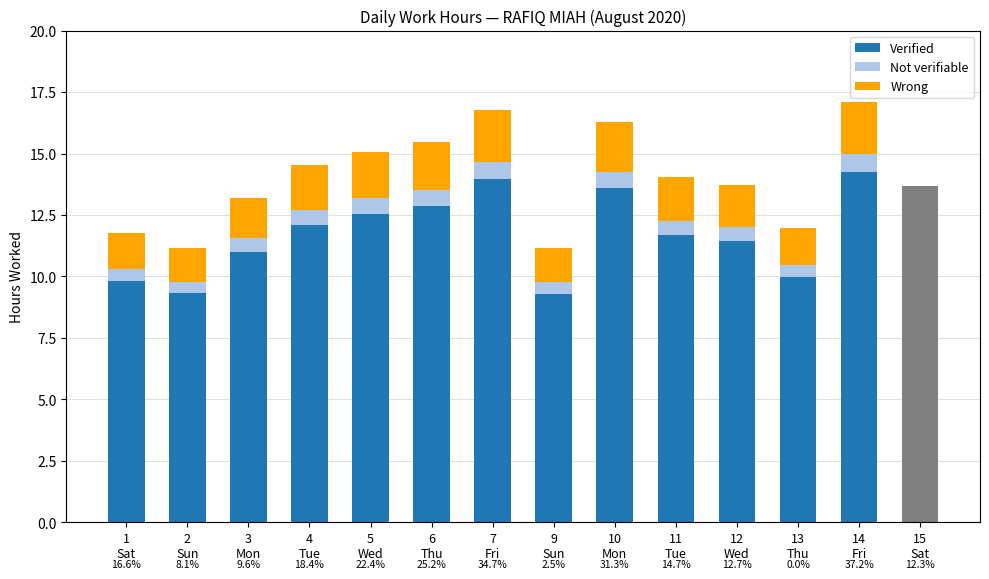

Is it true that Not verifiable equals 0.6 at 11
Tue?

True